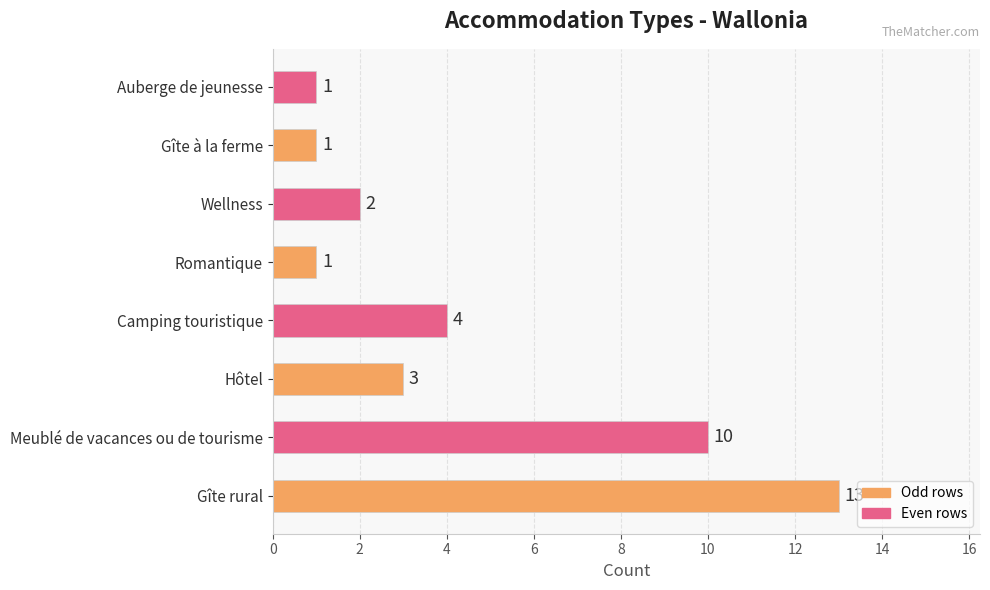

Are the bars horizontal?

Yes